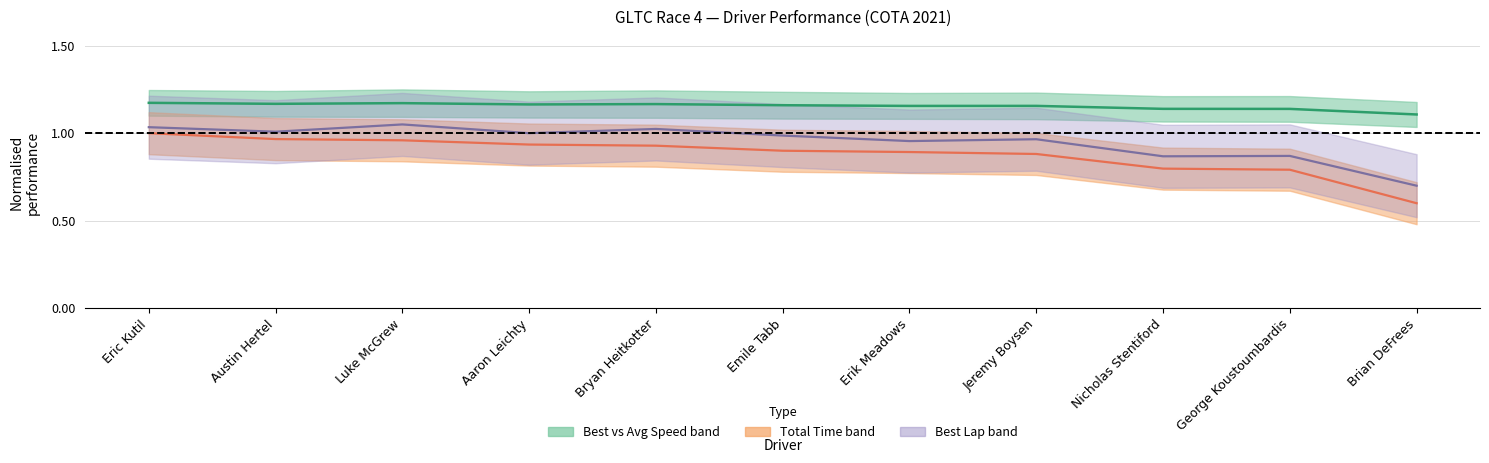

Count the number of data series in this chart.

3